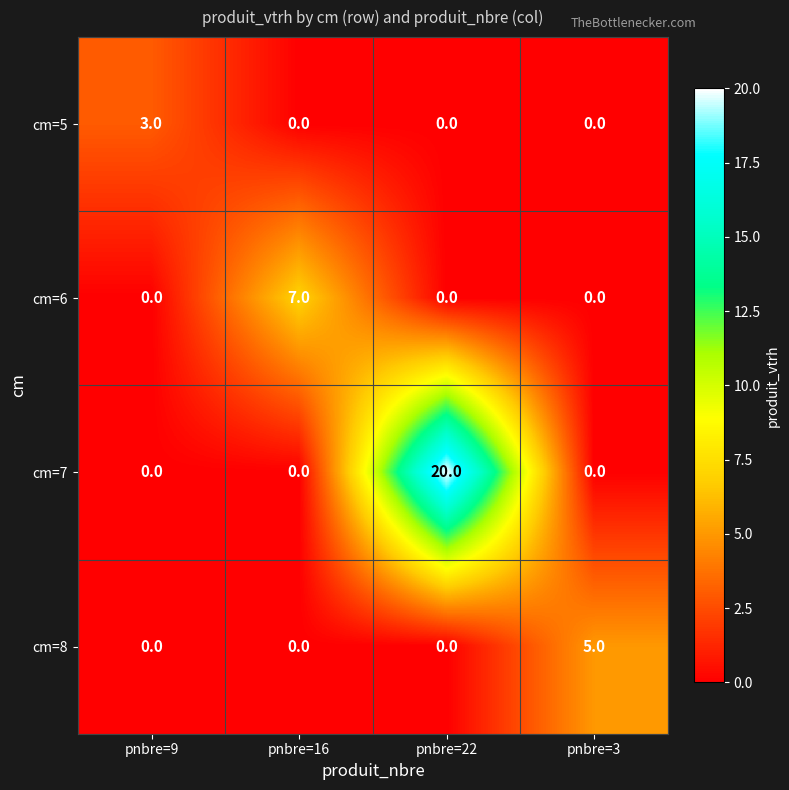

What is the difference between the maximum and minimum values in the cm=8 series?

5